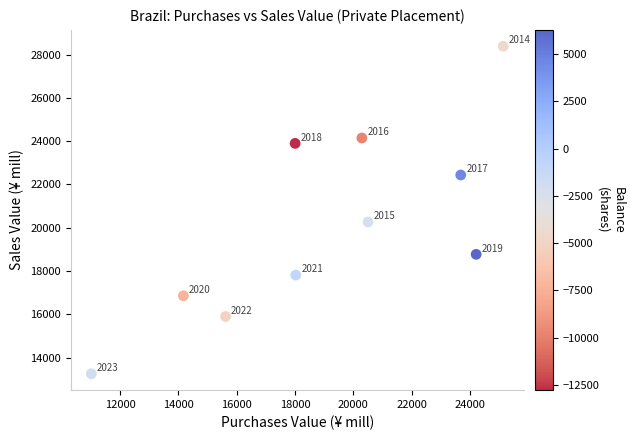

What is the range of Y values (max minus min)?

15130